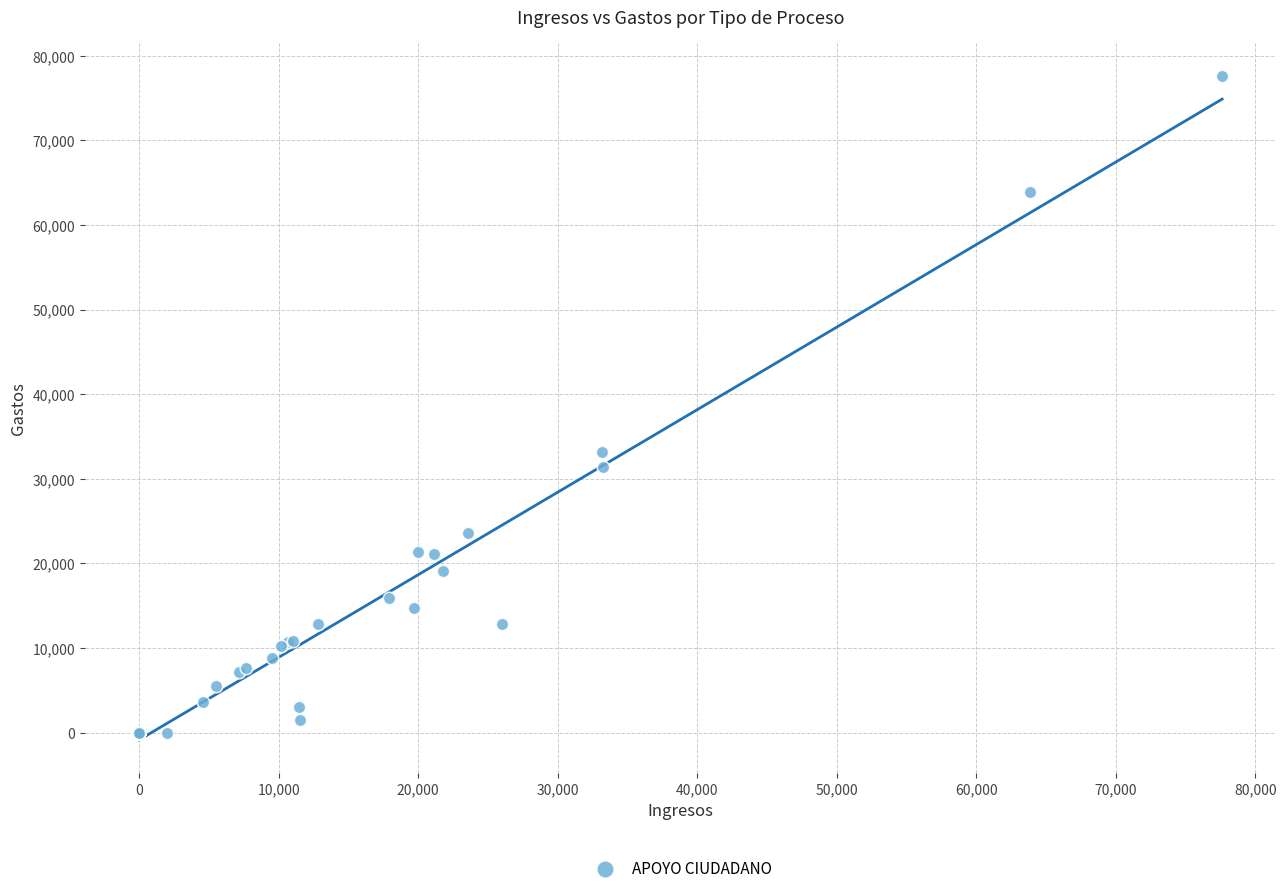

What Y value in the scatter plot is closest to 38806?

33168.0